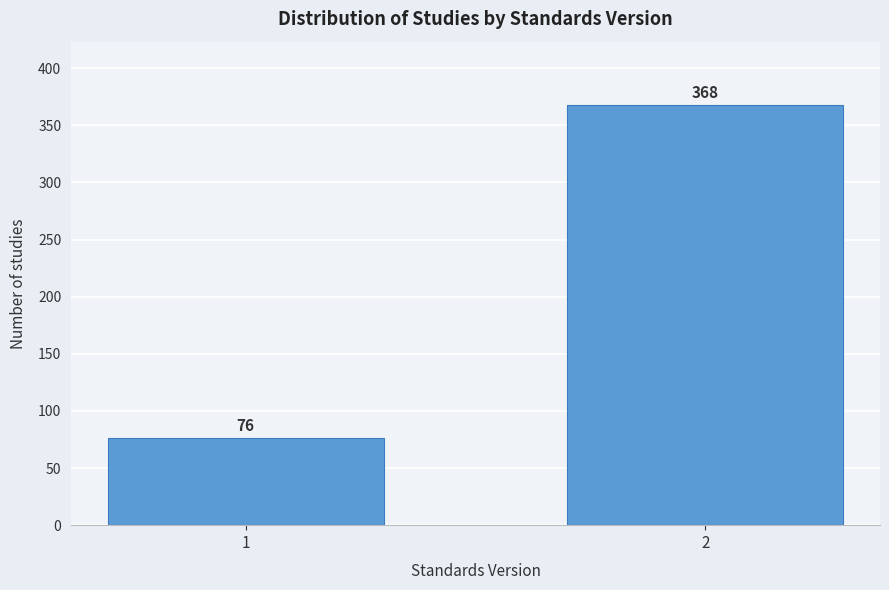

Reading left to right, extract all data points from this chart.

1=76	2=368